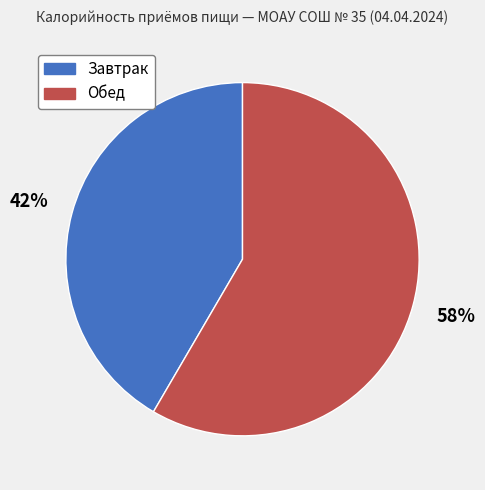

Count the number of slices in the pie.

2